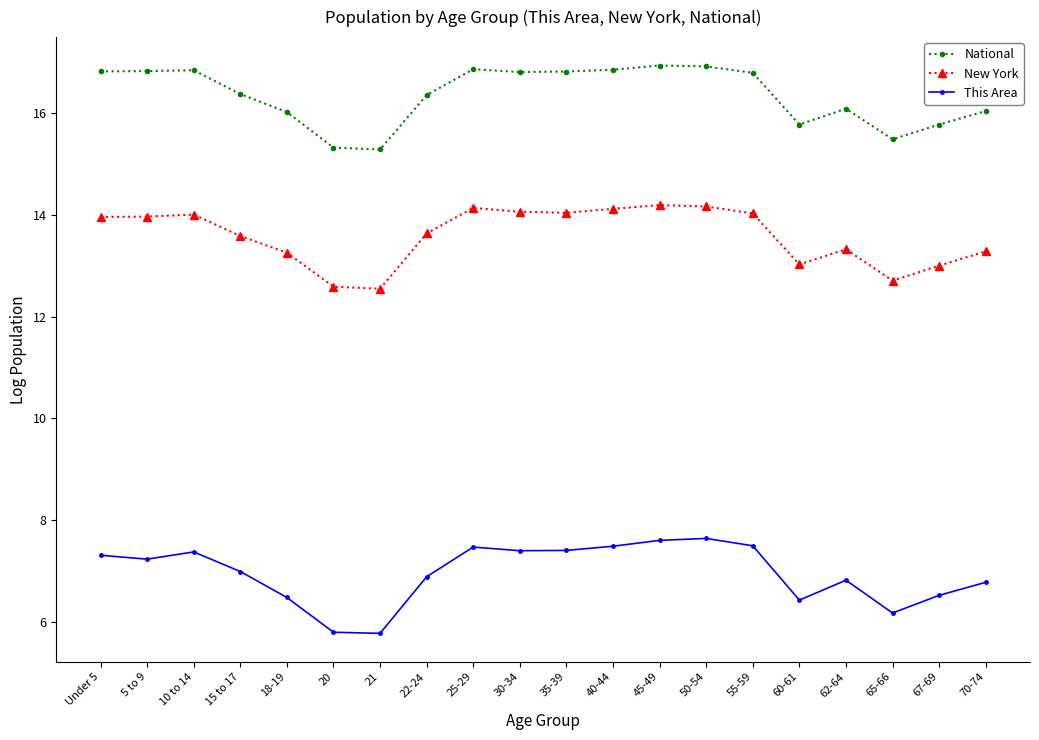

List the series in order of their overall mean, lowest first.

This Area, New York, National